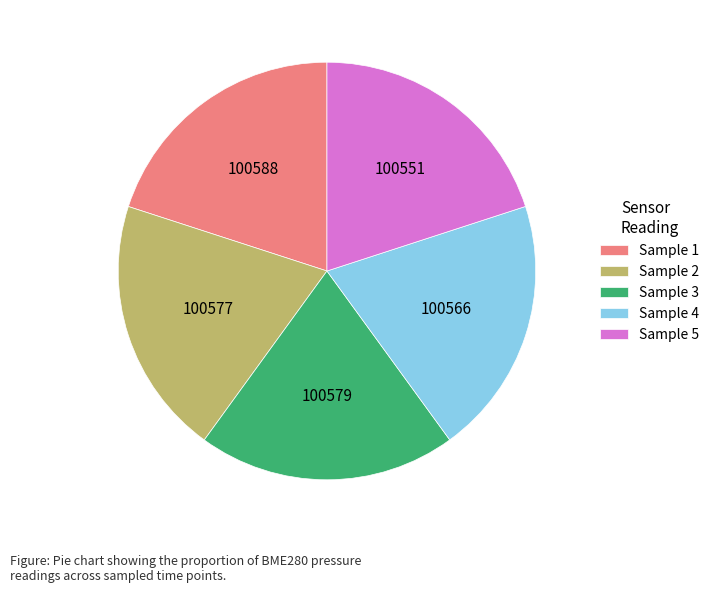

Is there any slice that represents more than half of the pie?

No